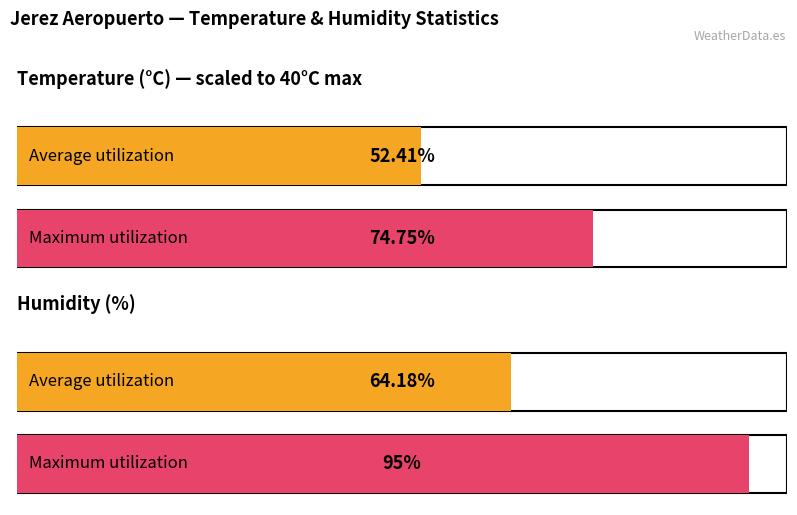

Which series has the widest spread of values?

Humidity (%)